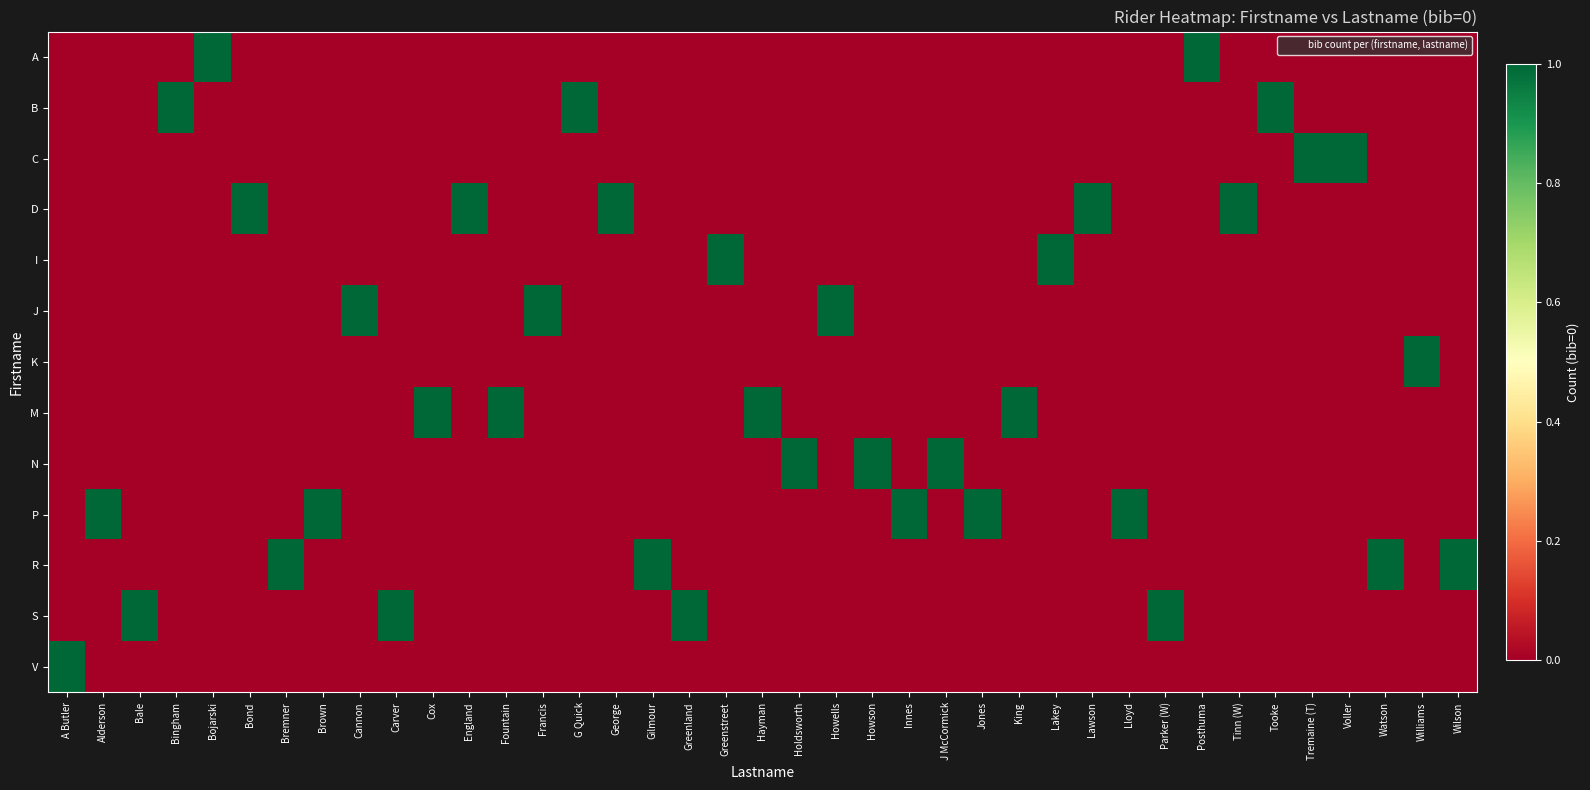

What is the greatest value displayed?

1